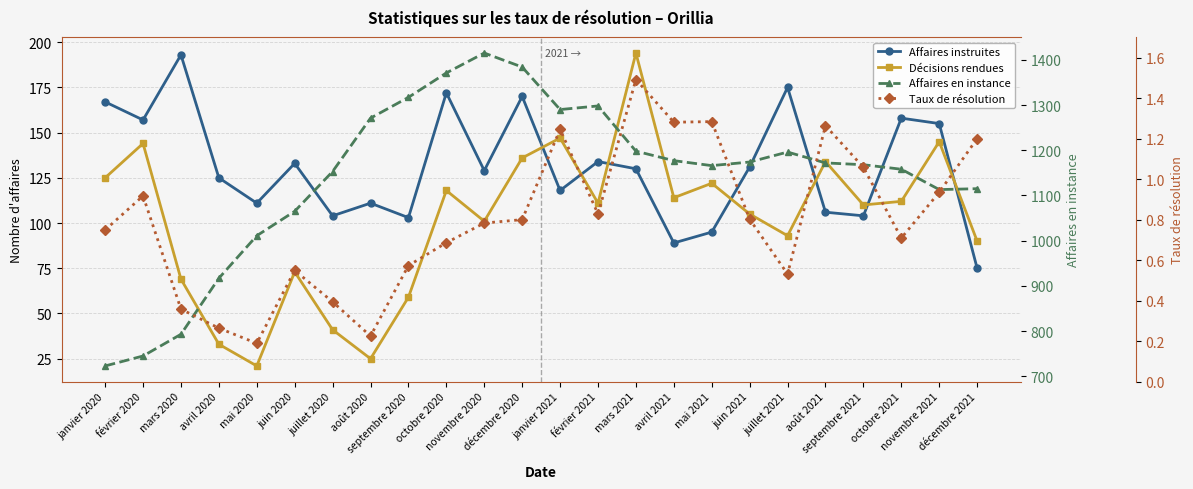

List the series in order of their peak value, highest first.

Affaires en instance, Décisions rendues, Affaires instruites, Taux de résolution